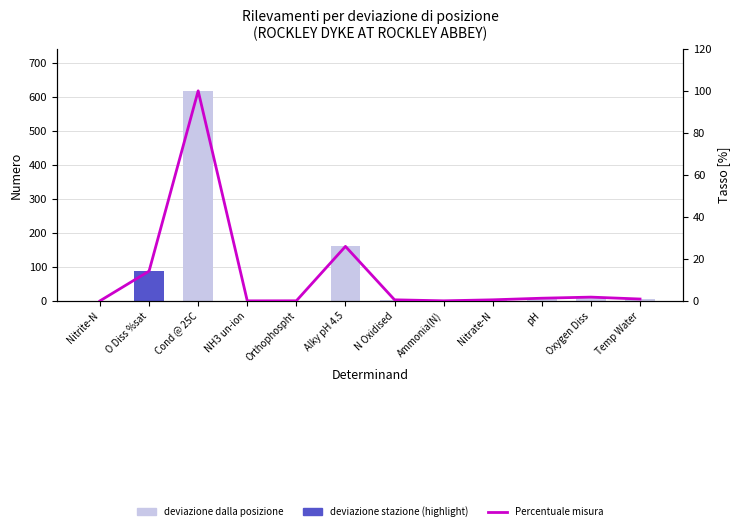

The value of Percentuale at pH is 1.3. True or false?

True